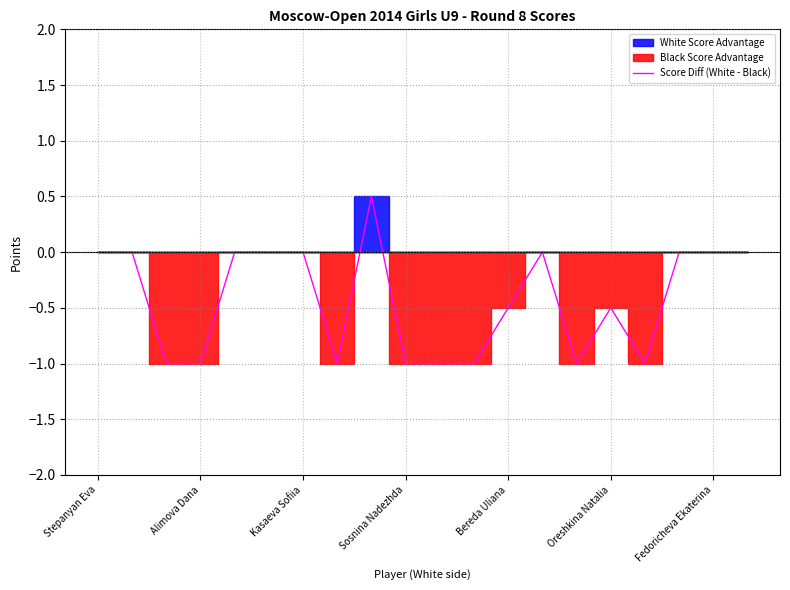

What is the minimum value for Score Diff (White - Black)?

-1.0